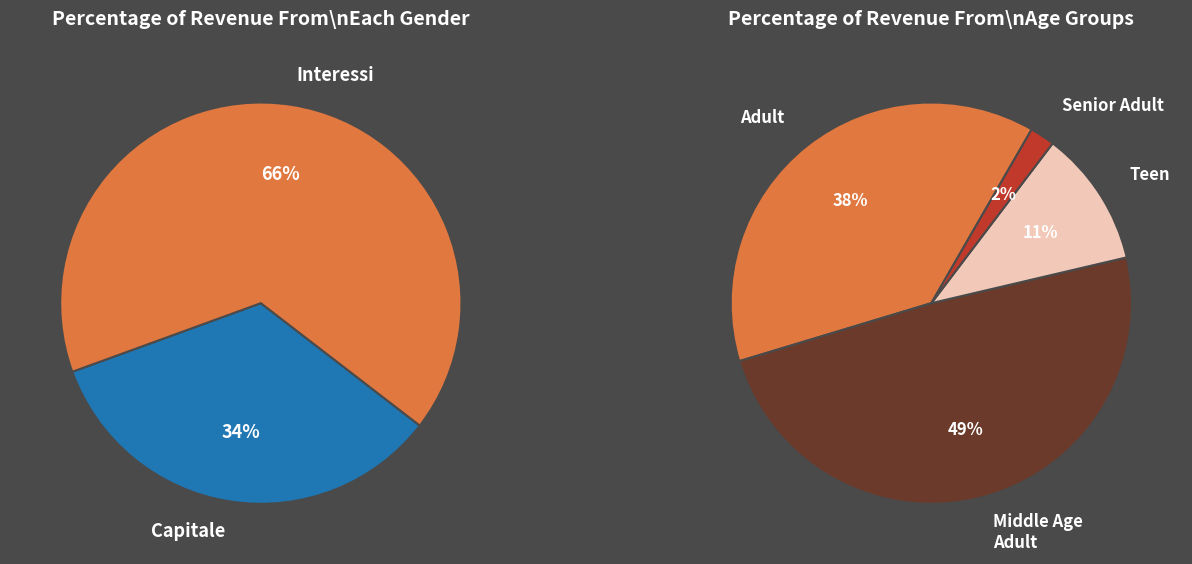

True or false: 2 accounts for 34% of the total.

False